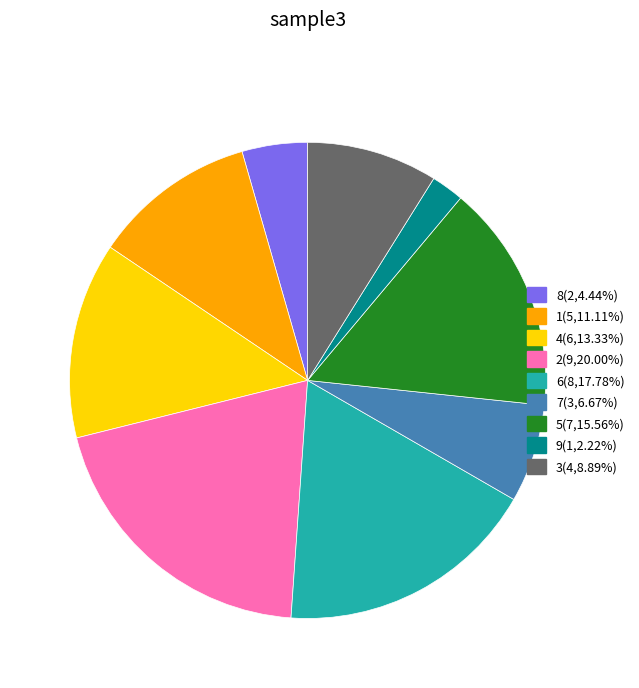

How many slices are in this pie chart?

9